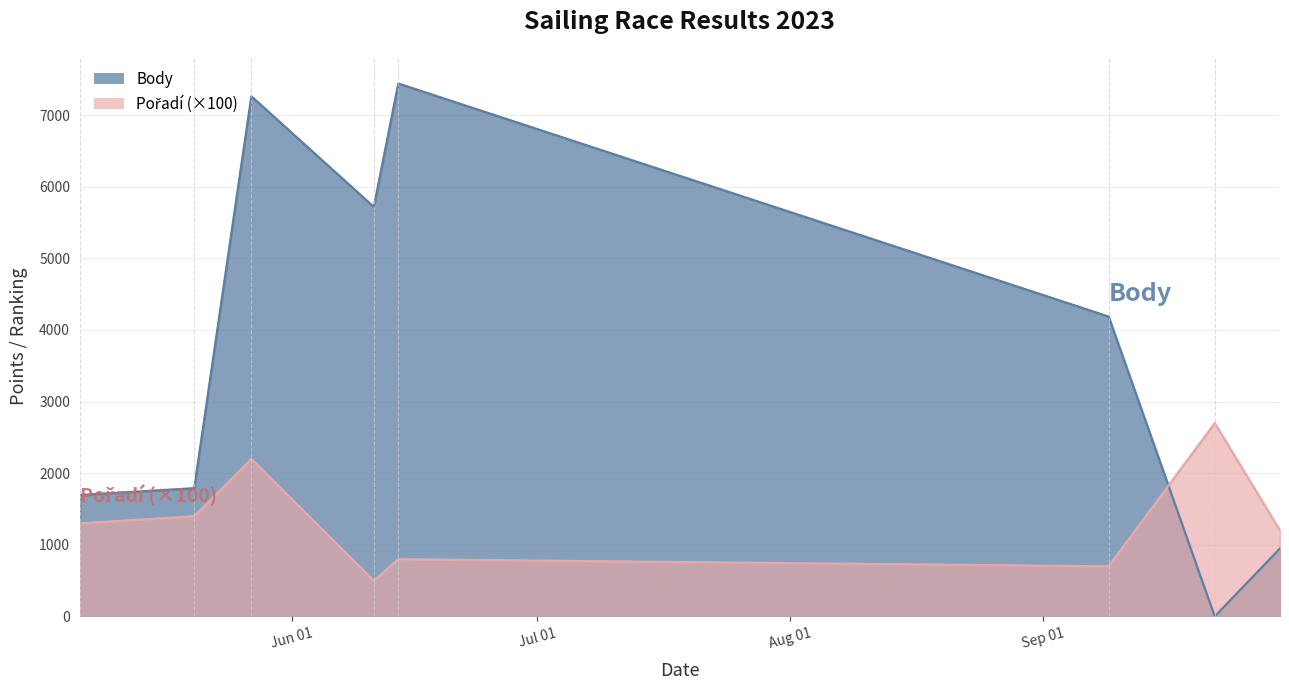

Which series has the largest range (max minus min)?

Body